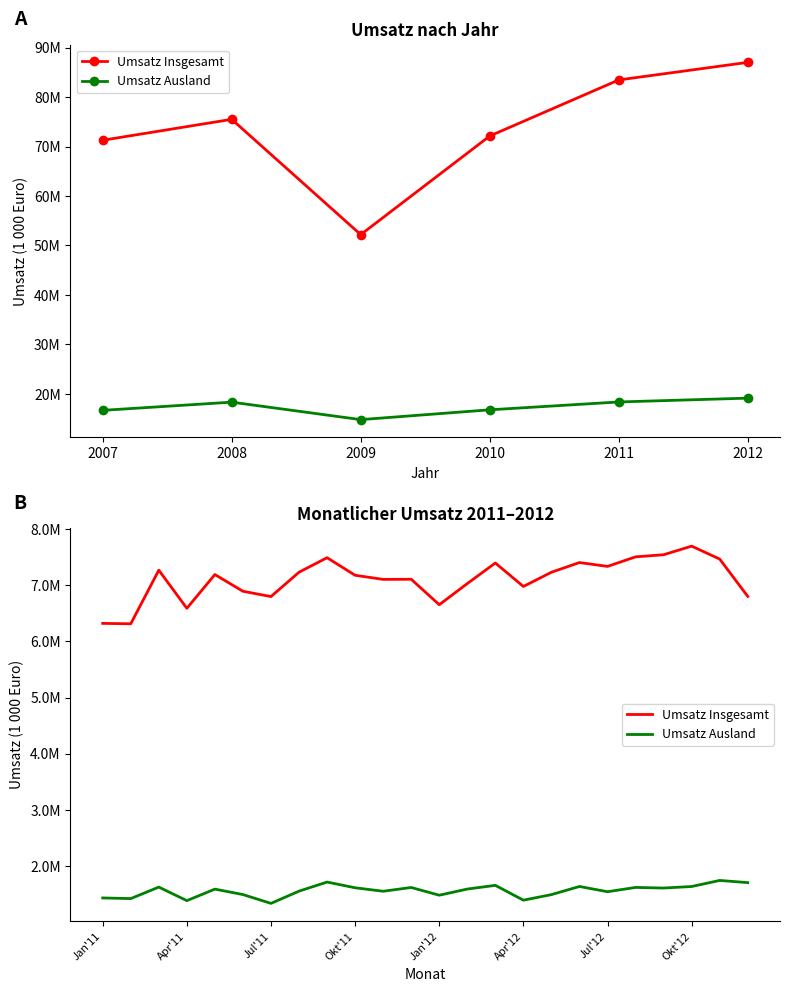

How many lines are shown in the chart?

2